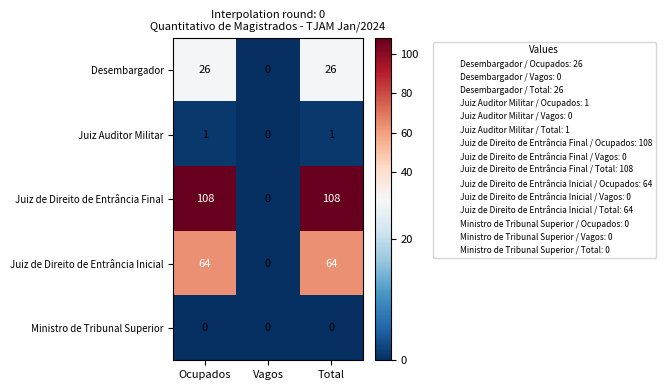

How many distinct data groups are displayed?

5